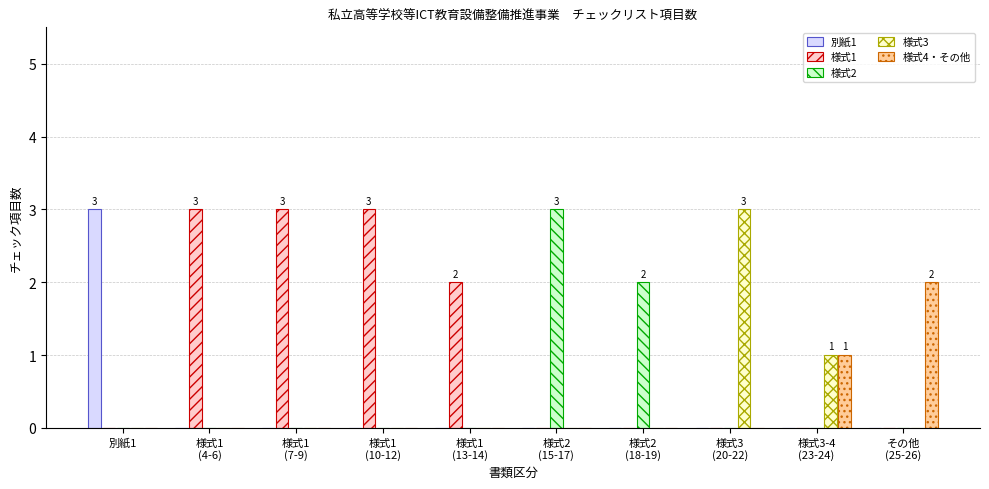

What are all the series names shown in the legend?

別紙1, 様式1, 様式2, 様式3, 様式4・その他